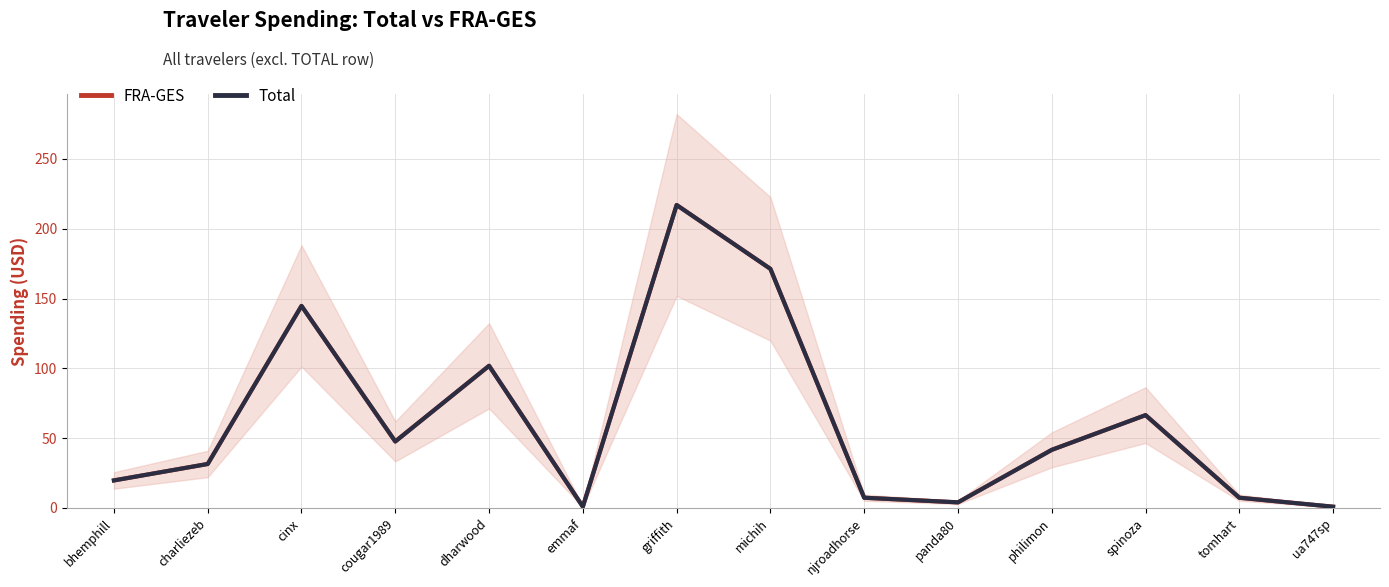

True or false: Total has a value of 1.3 at emmaf.

False